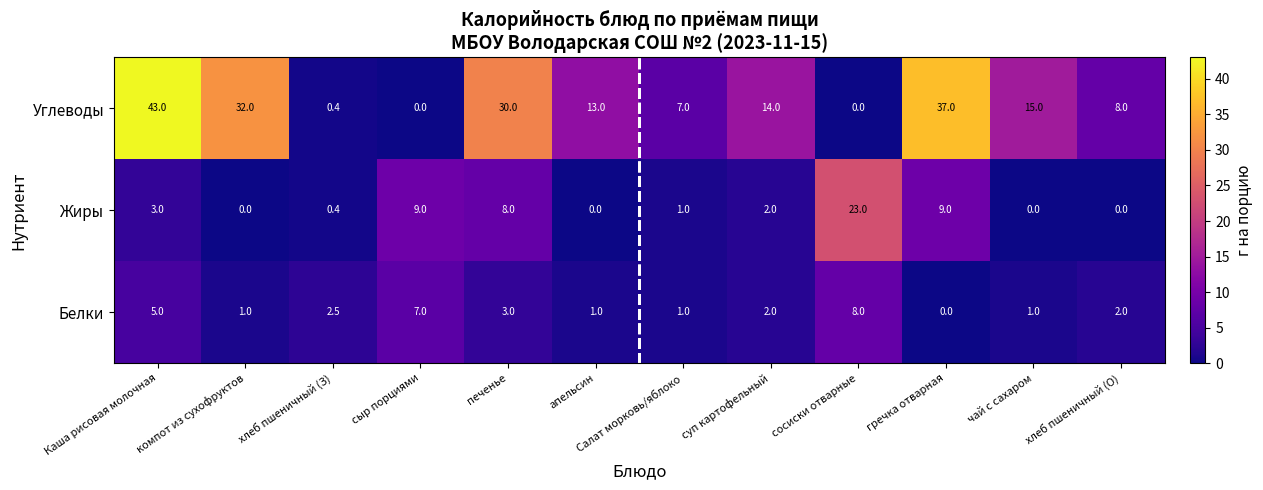

Where does the Жиры series first go above 2?

Каша рисовая молочная